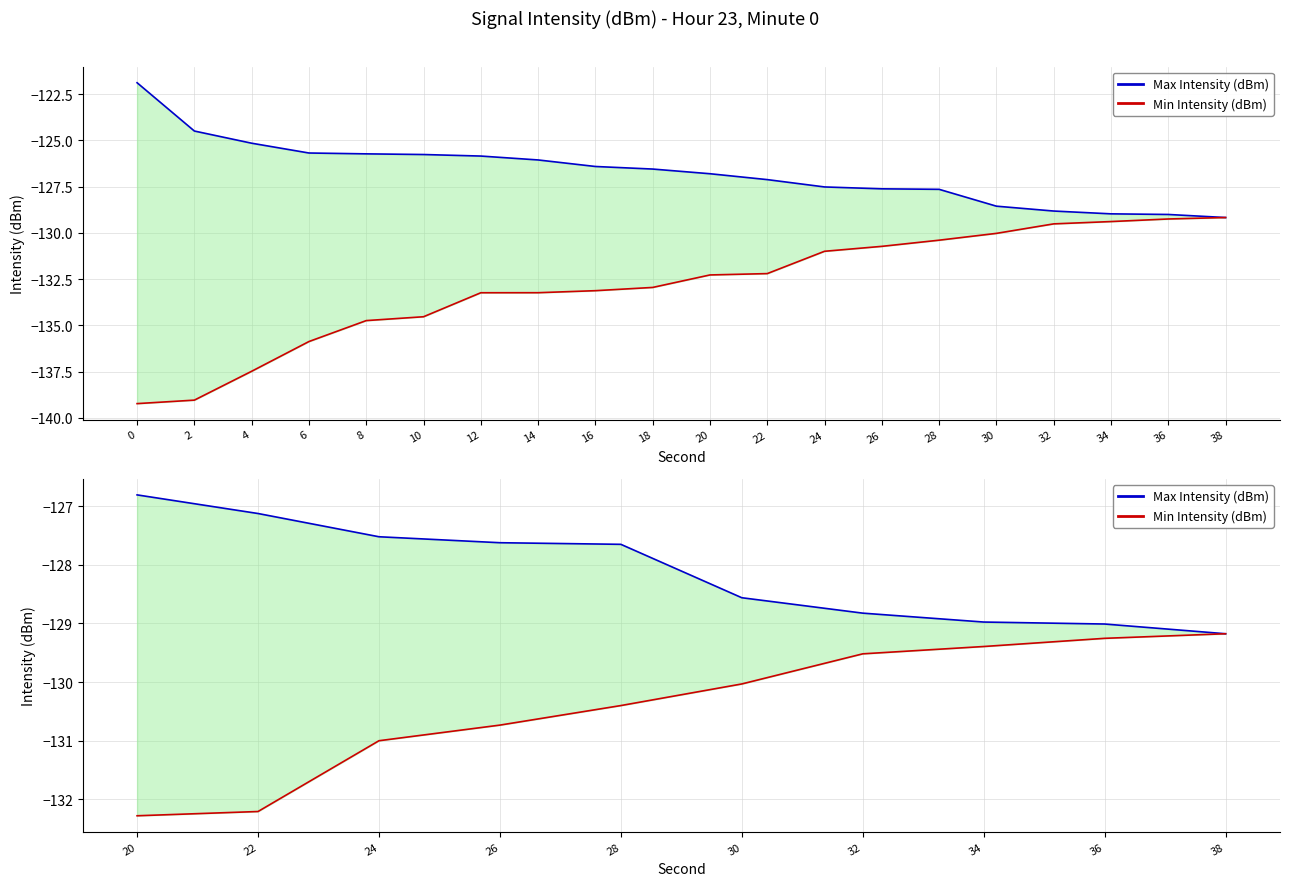

Rank the series by their maximum value, from lowest to highest.

Min Intensity (dBm), Max Intensity (dBm)